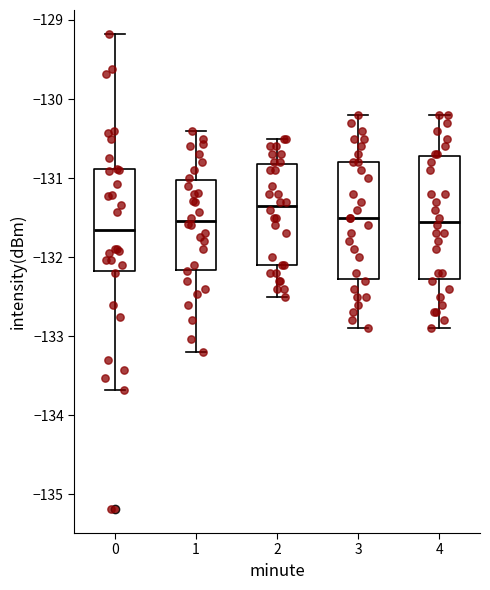

Which box's median line is the lowest?

0